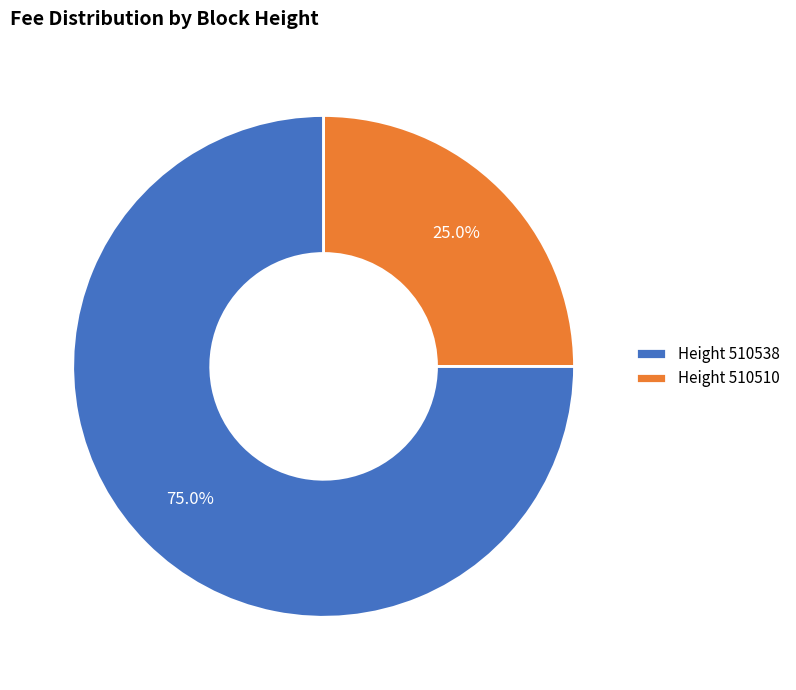

What is the total percentage of Height 510538 and Height 510510?

100.0%